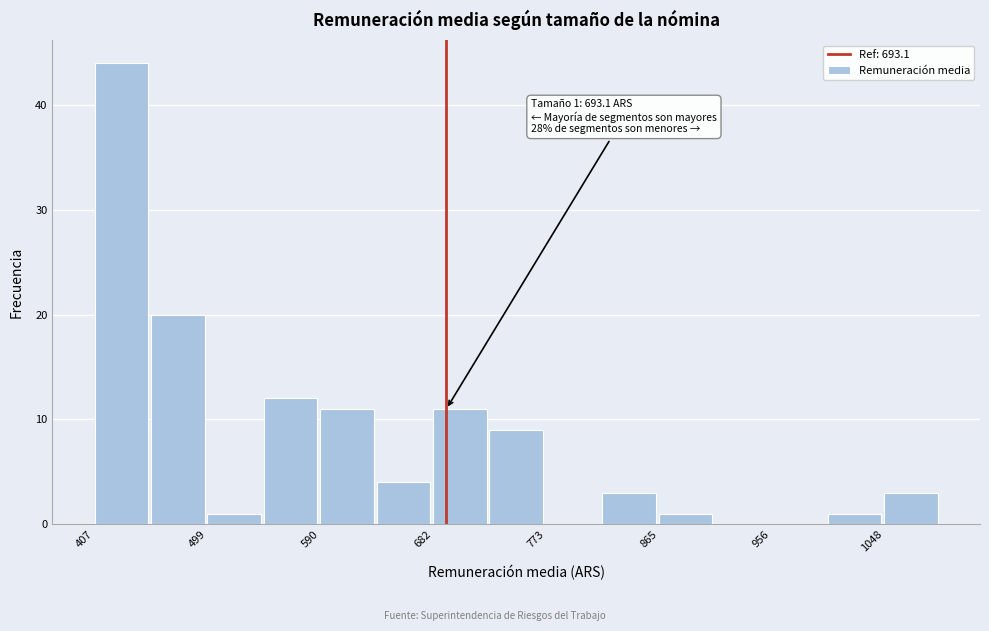

Which range on the x-axis has the tallest bar?

410 to 450